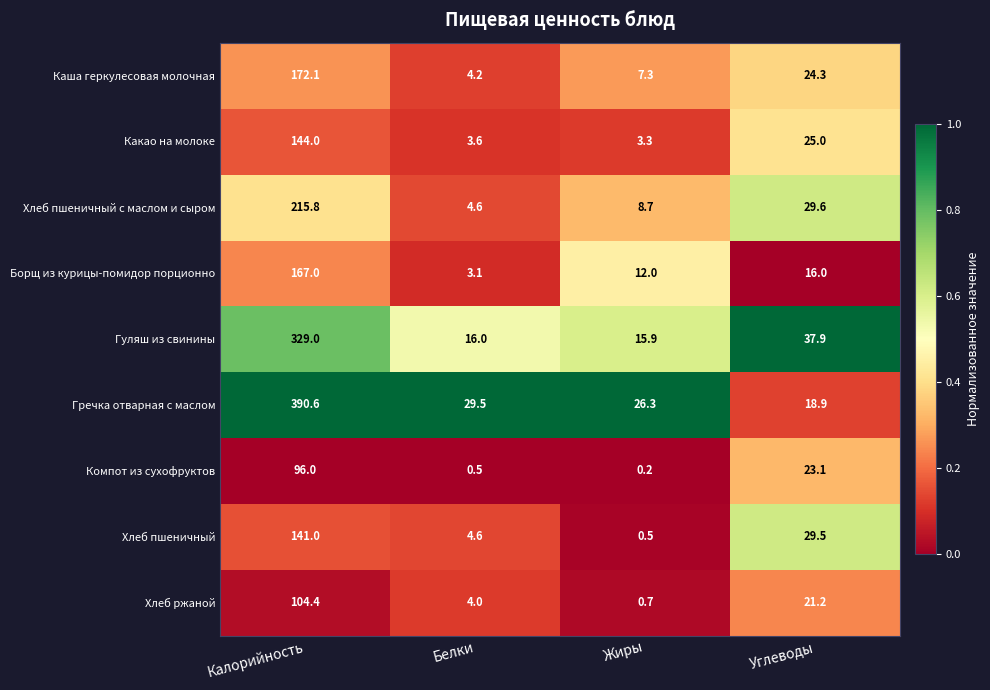

What is the maximum value shown in the chart?

390.6